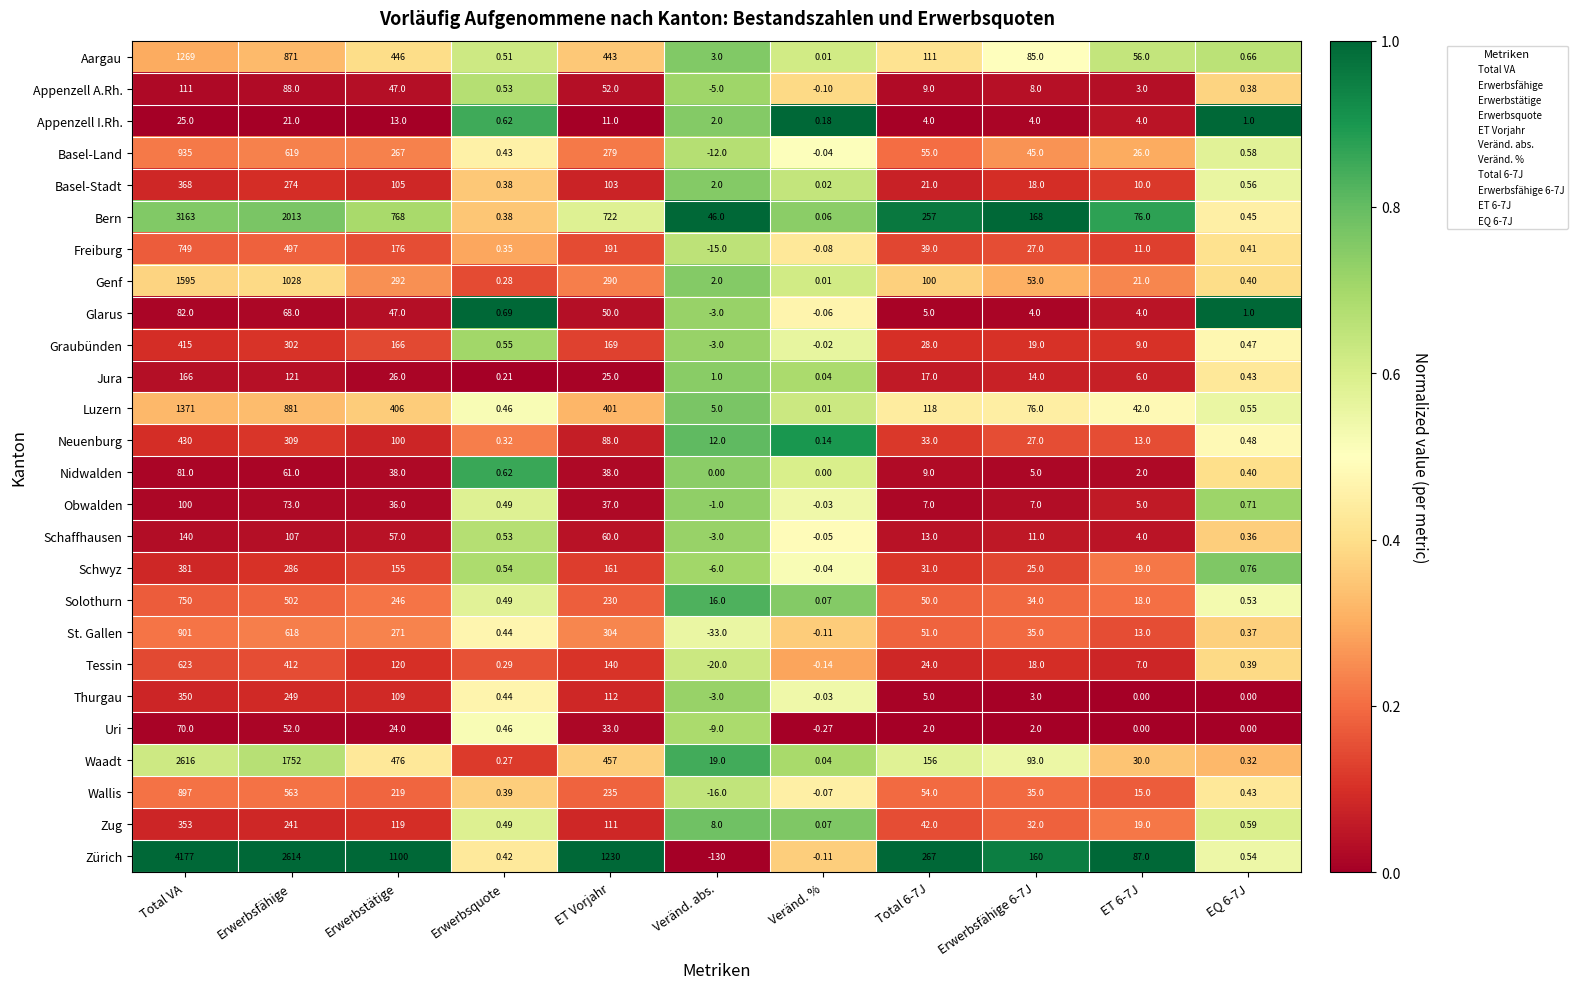

Which category has the highest value in the Tessin series?

Total VA